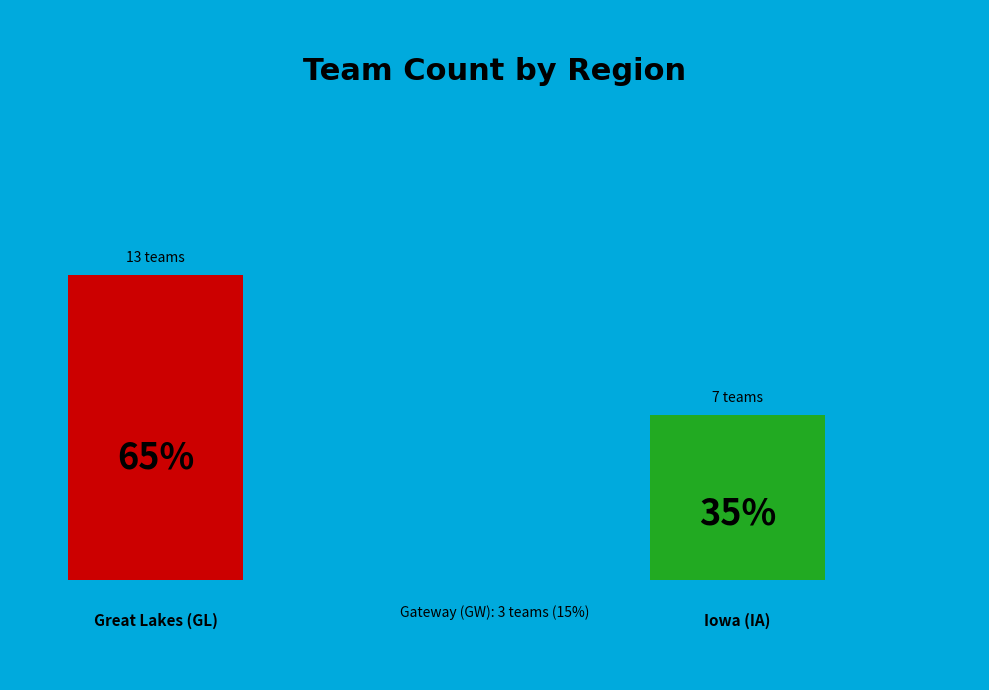

What percentage is the Great Lakes (GL) slice, to the nearest percent?

65%